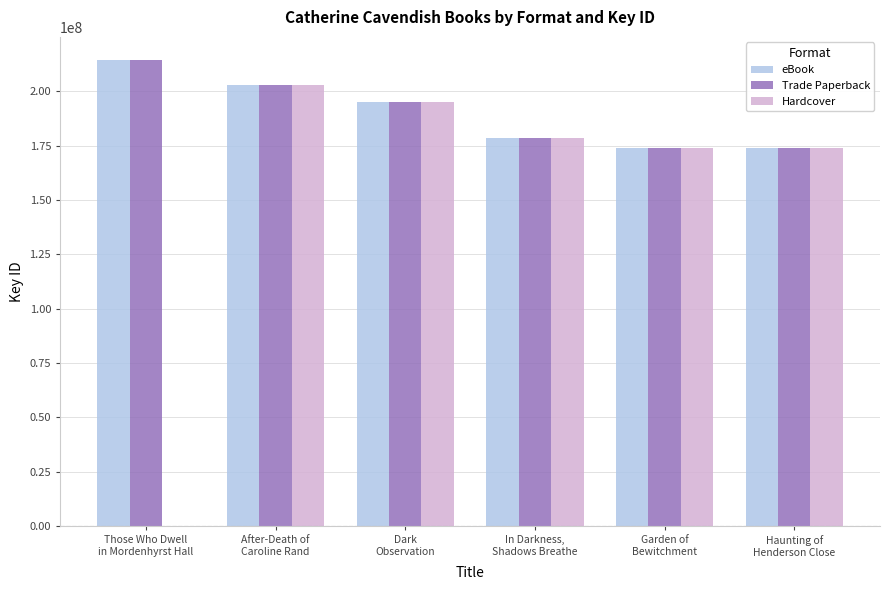

How many groups of bars are there?

6